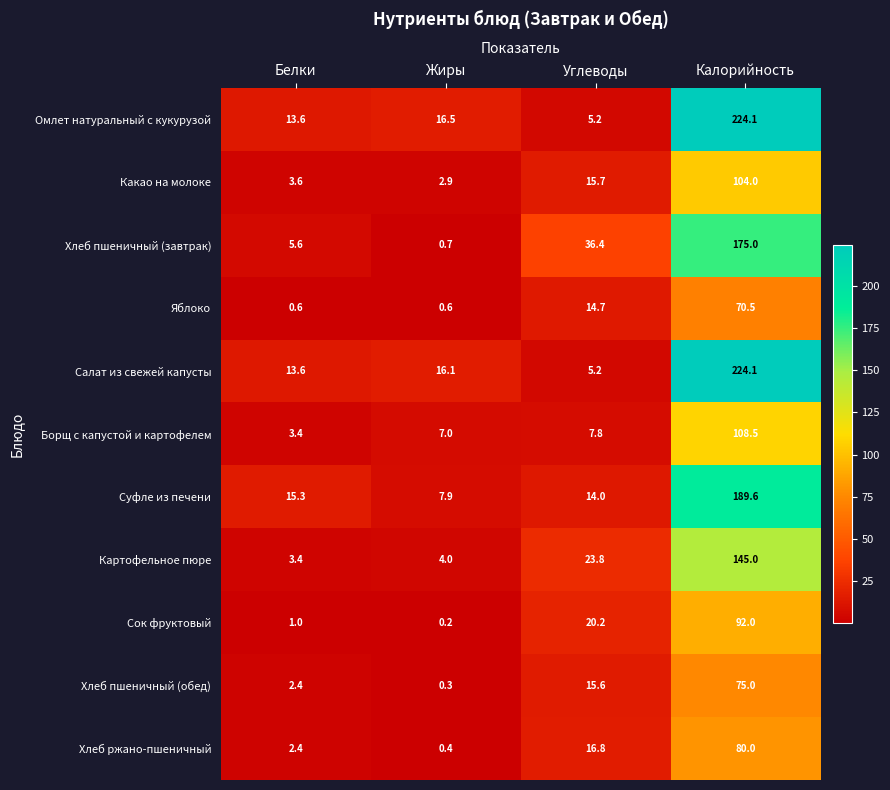

What is the spread (max minus min) of values at Жиры?

16.3